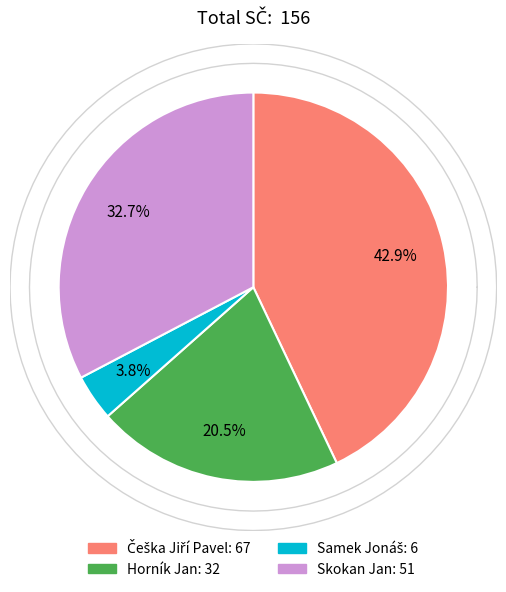

How many segments does this pie chart have?

4